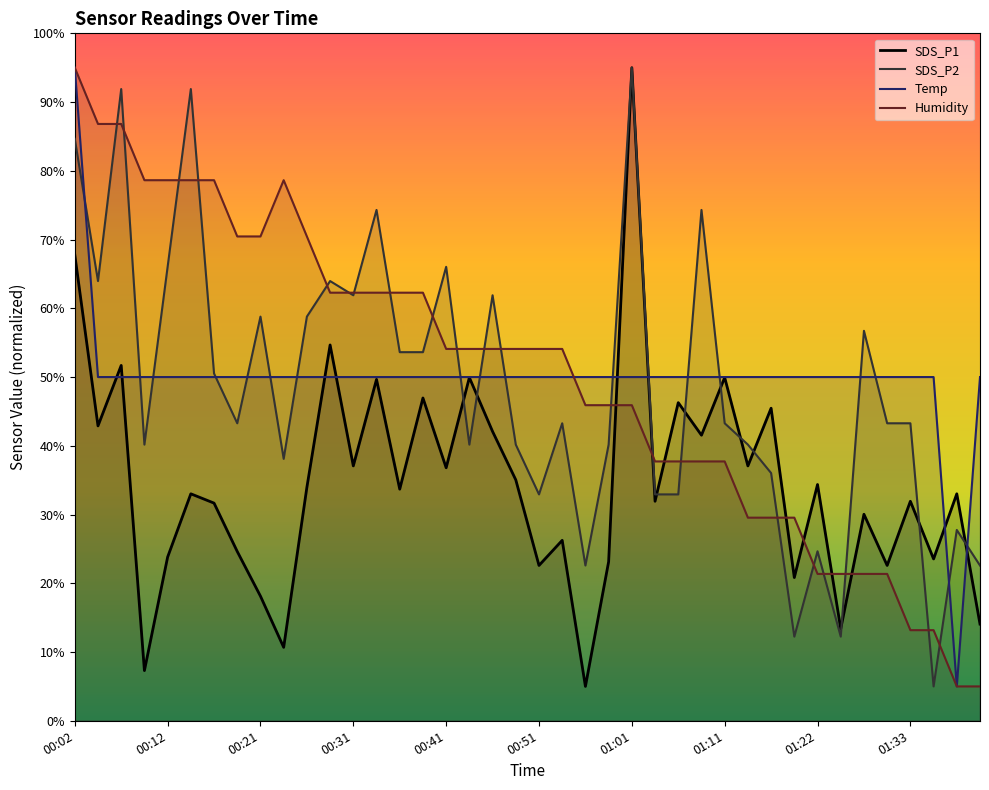

Which series ends up on top after the final intersection of Humidity and SDS_P2?

SDS_P2